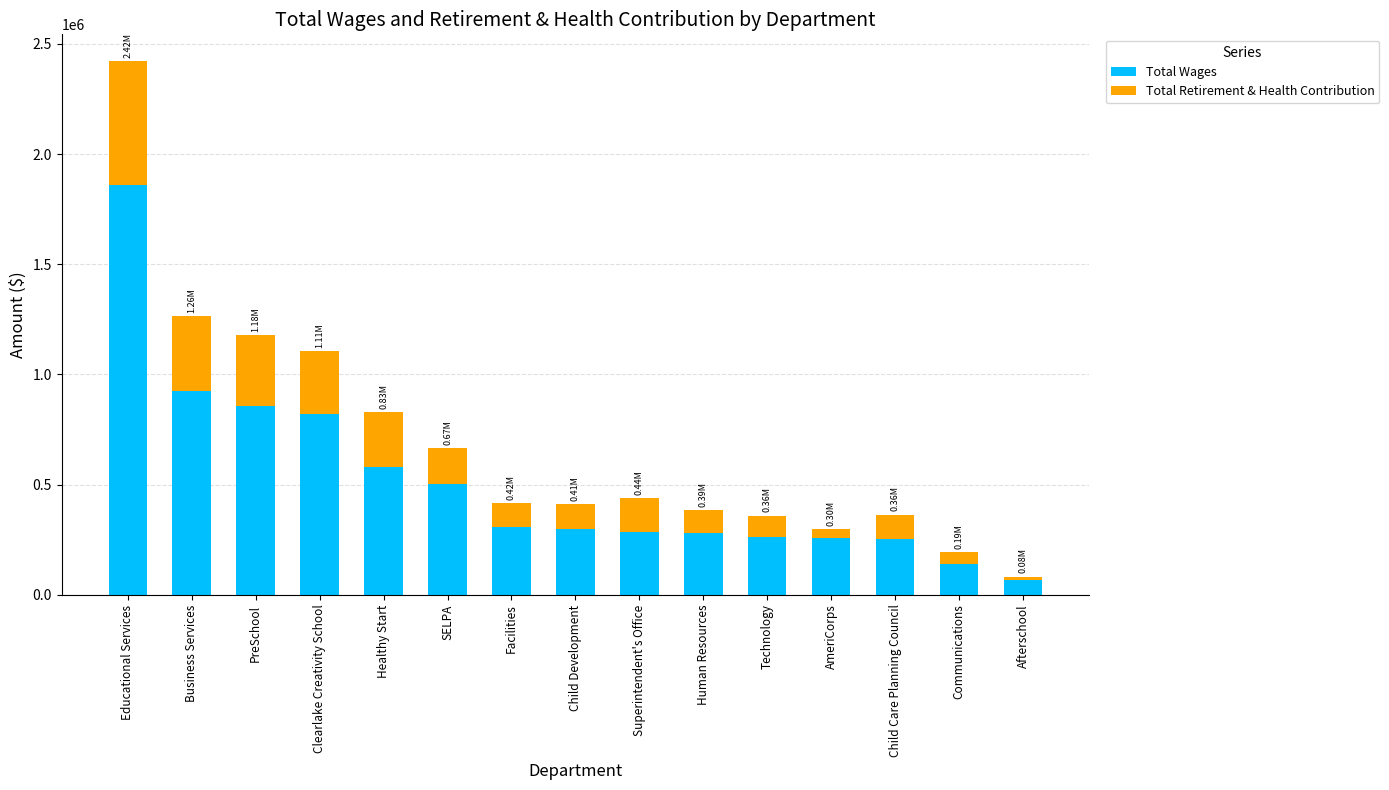

What is the value of the Total Wages bar at the 1st from the left?

1861619